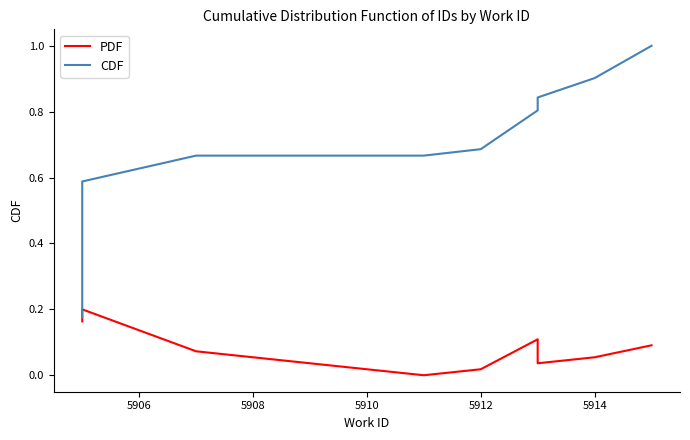

True or false: CDF and PDF intersect in this chart.

False